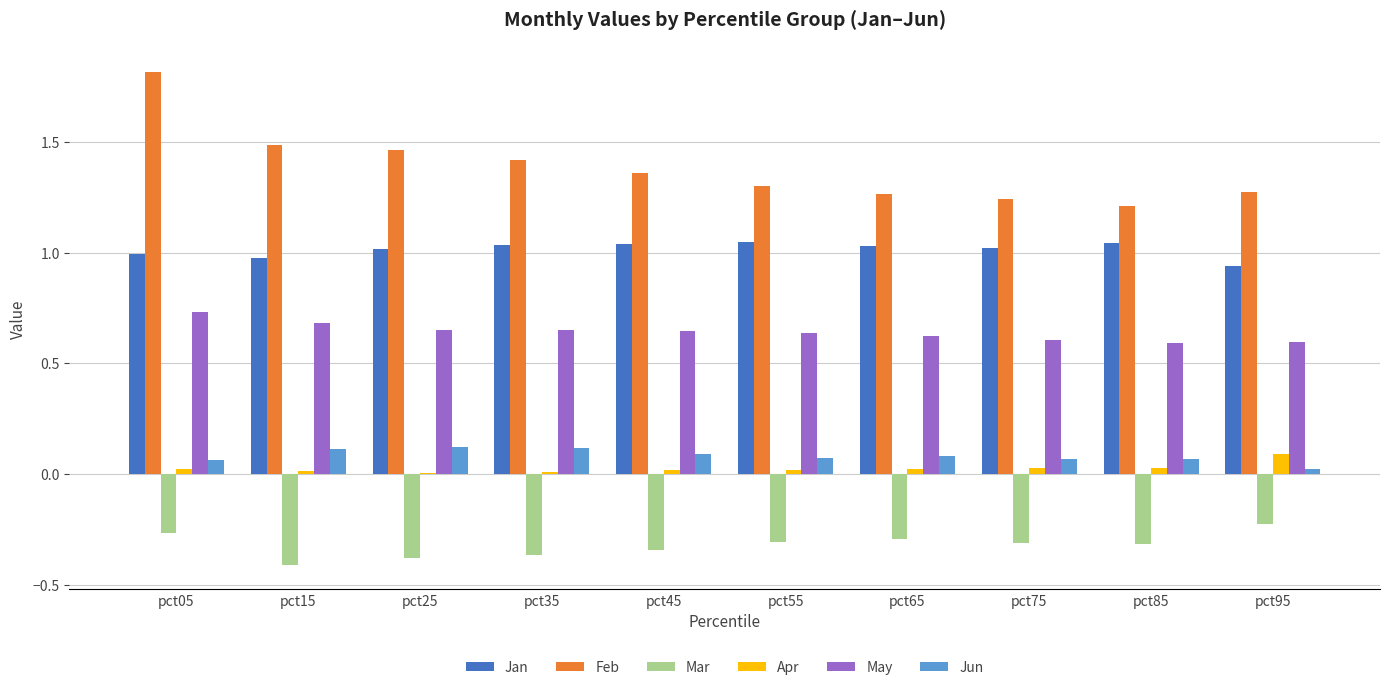

Are the bars grouped side by side (vs. stacked)?

Yes